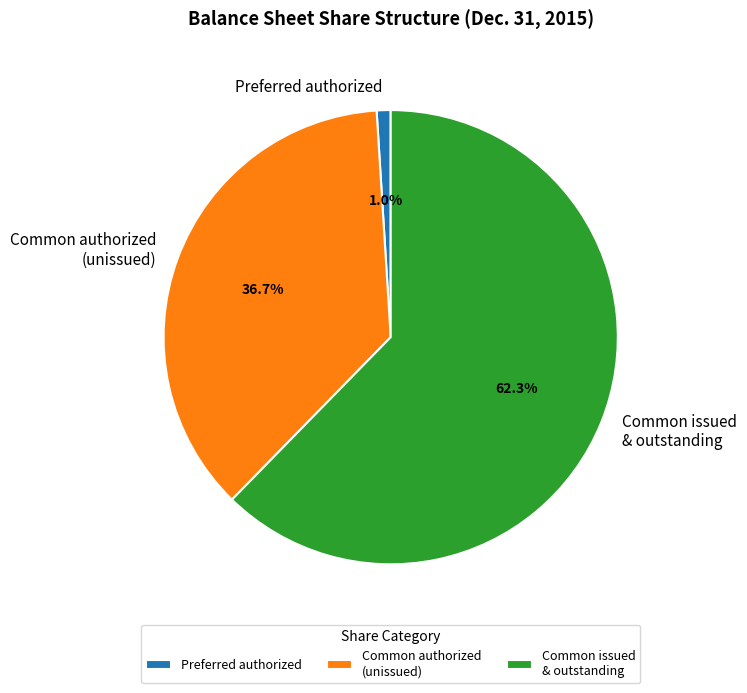

How many segments does this pie chart have?

3